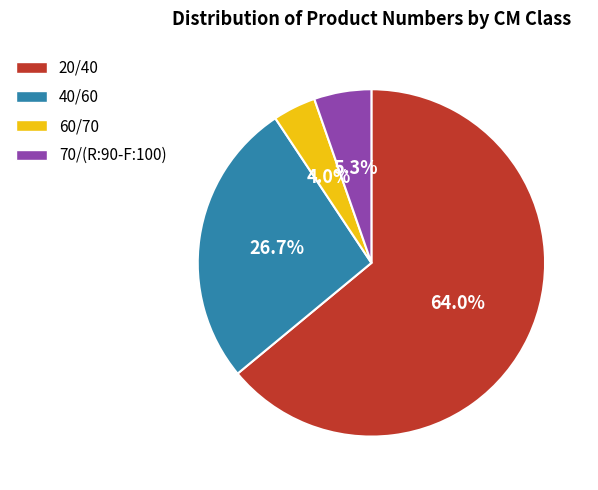

To the nearest percent, what portion does 20/40 represent?

64%